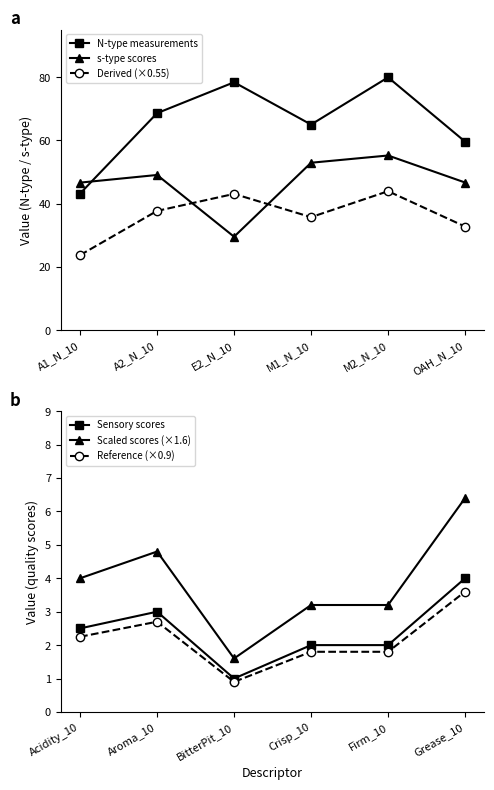

True or false: s-type scores has more than 2 points higher than both neighbors.

False